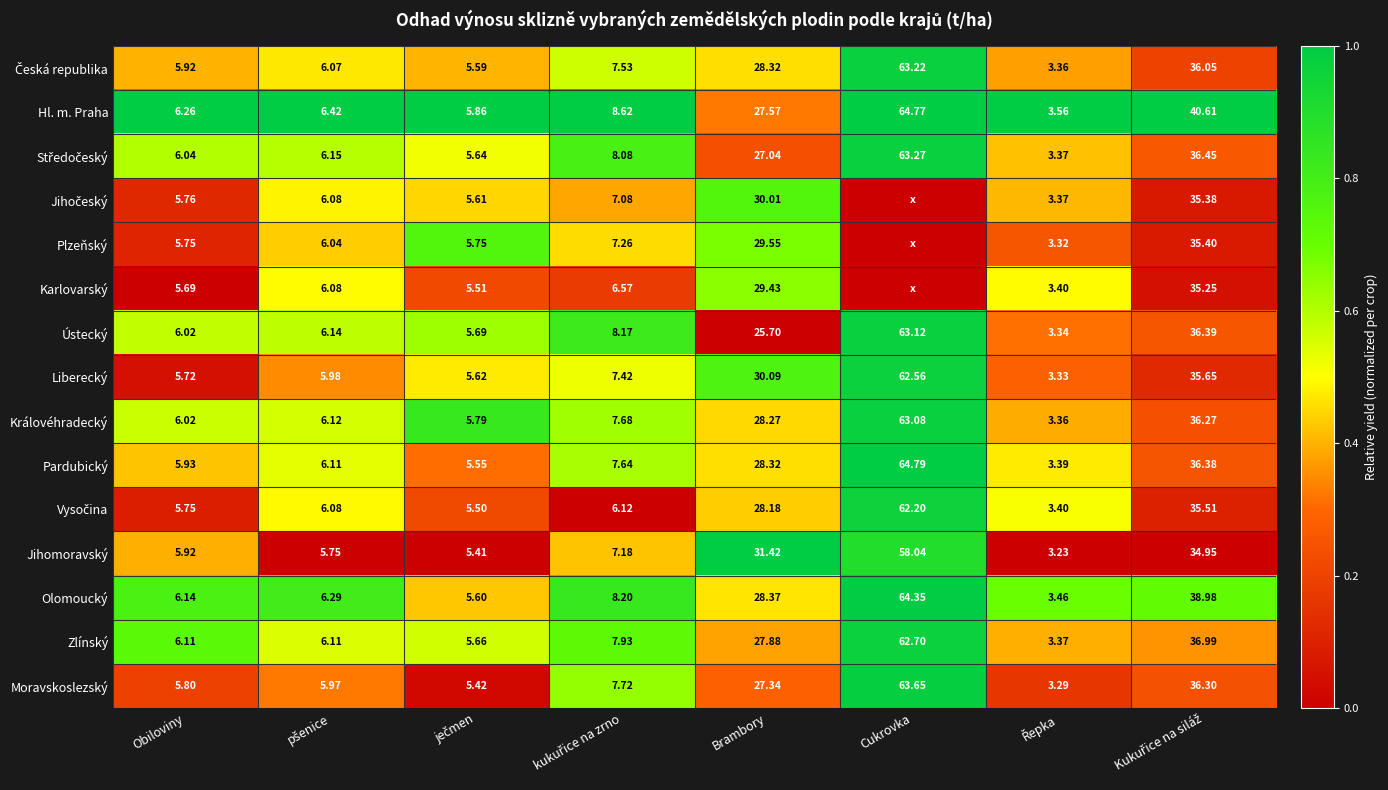

At which label does Vysočina reach its minimum?

kukuřice na zrno